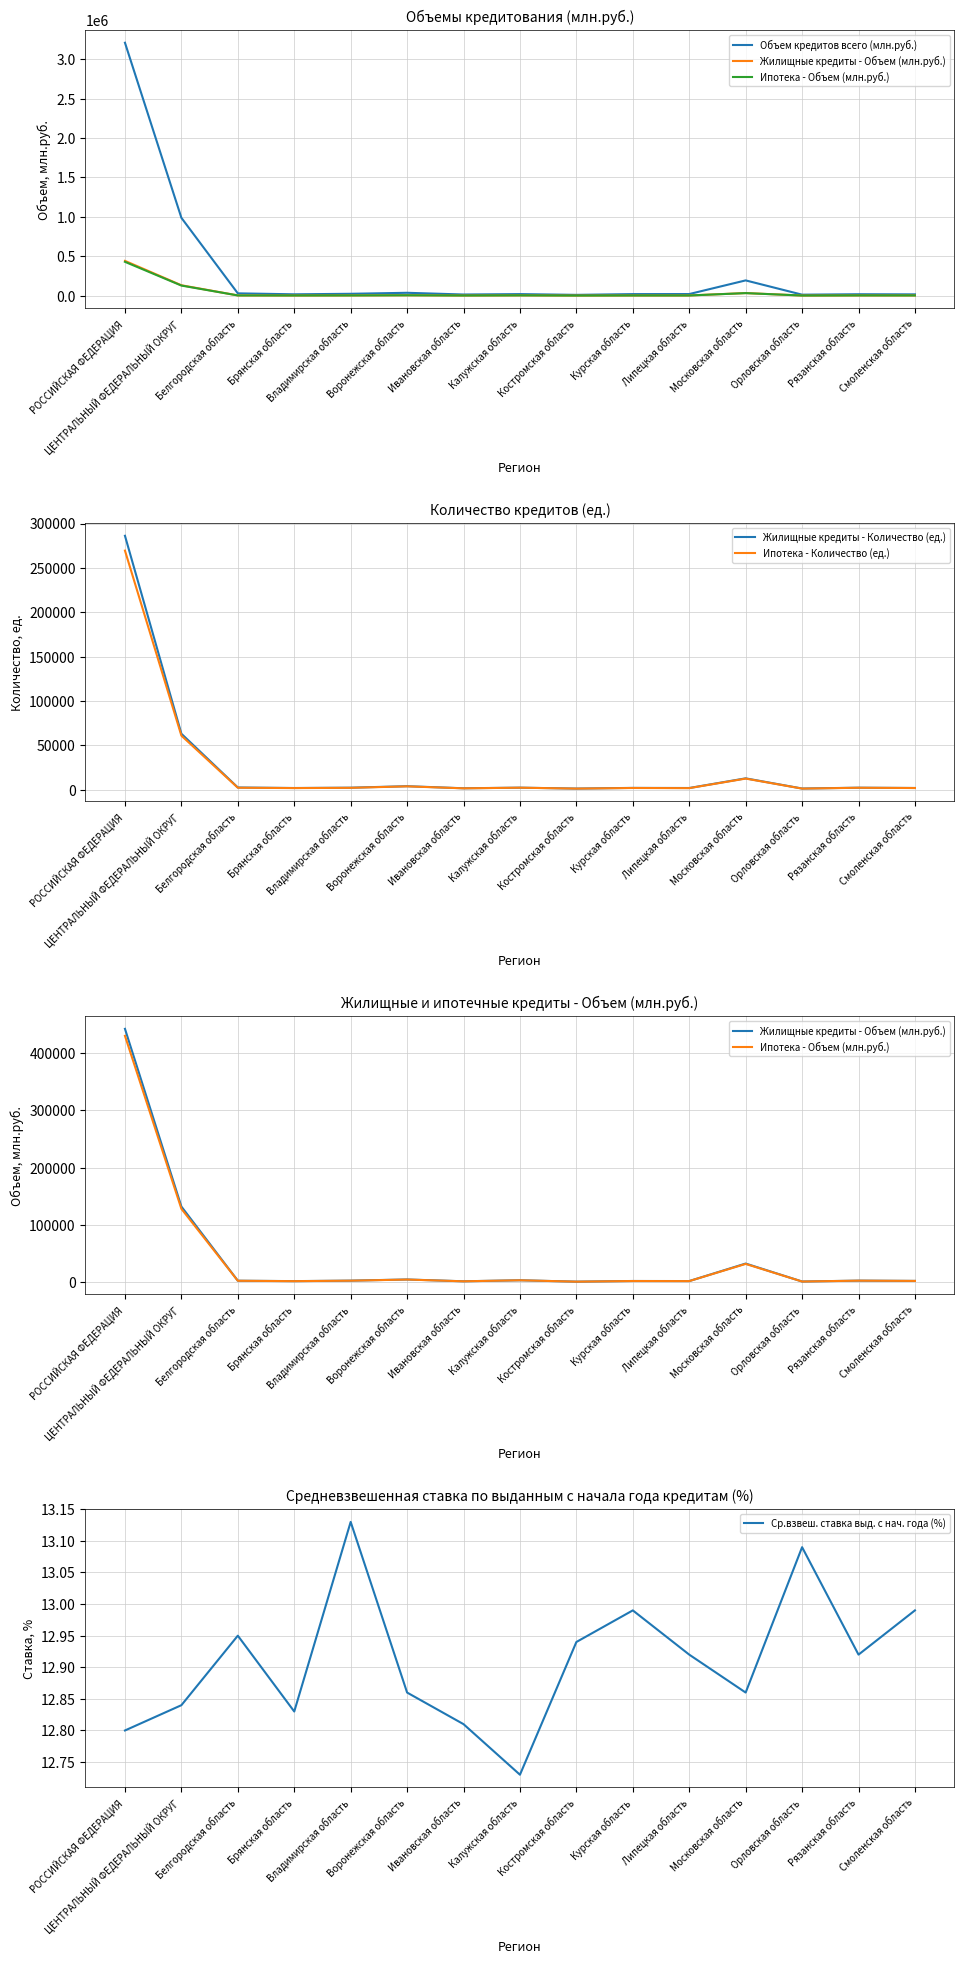

Where is the first local maximum for Жилищные кредиты - Объем (млн.руб.)?

Воронежская область